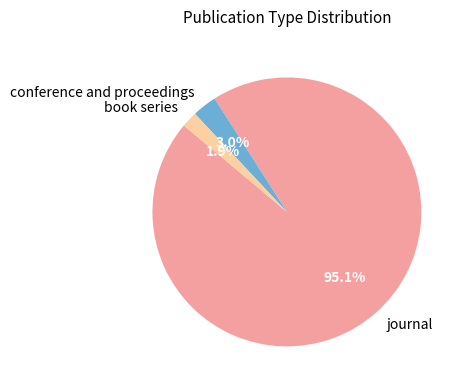

Is there a majority slice in this chart?

Yes